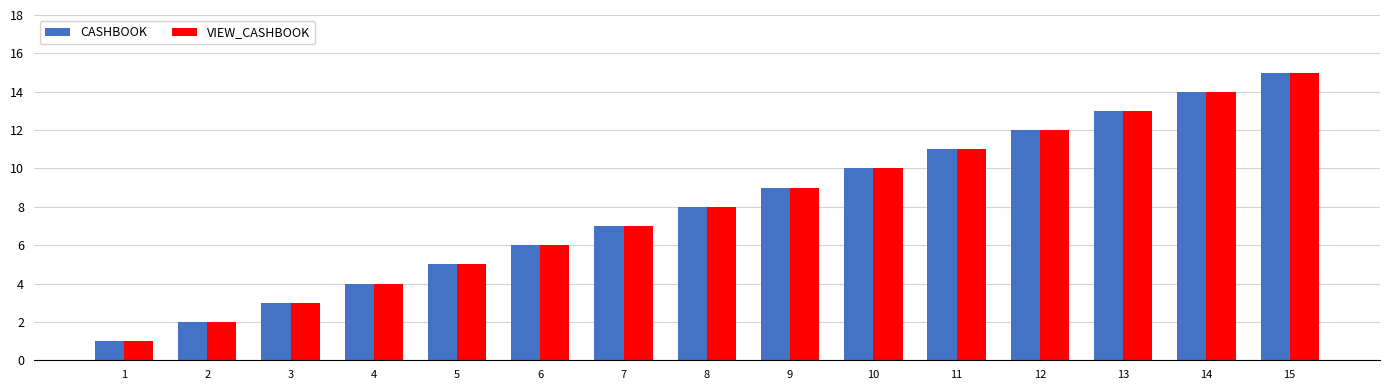

What is the average value of the VIEW_CASHBOOK series?

8